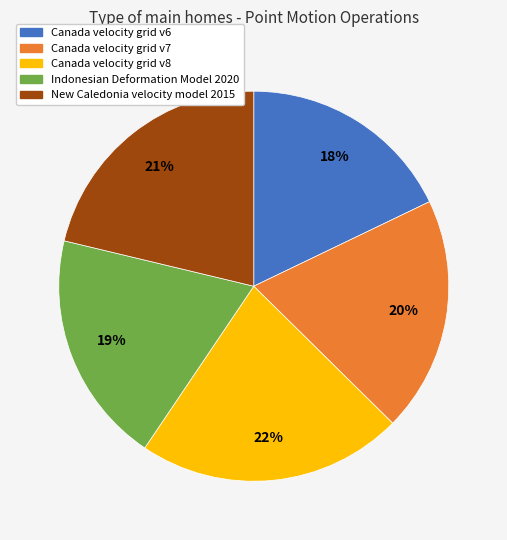

How many slices are in this pie chart?

5